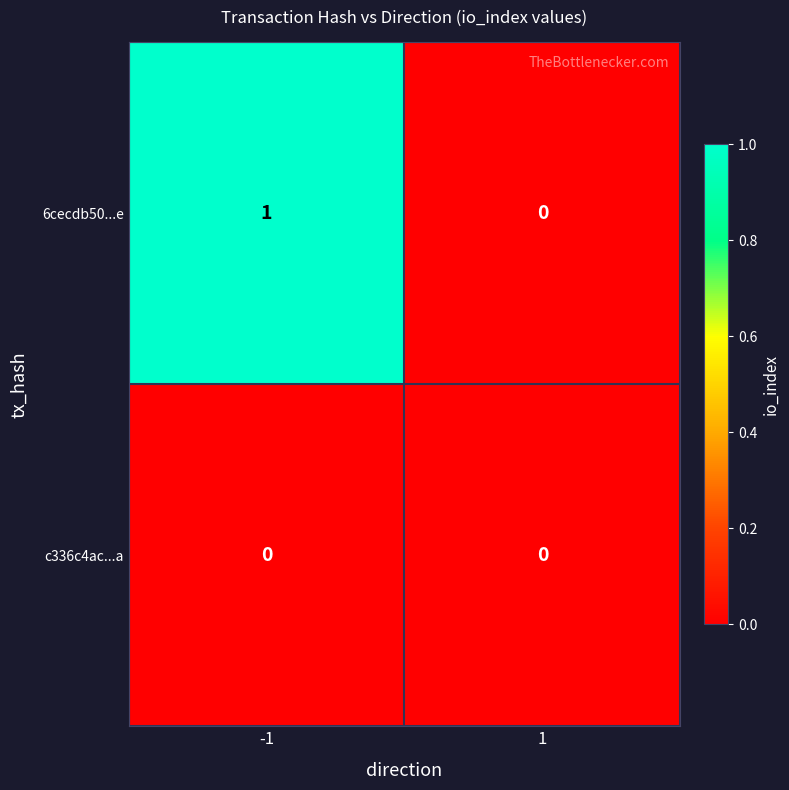

Reading right to left, transcribe all the data shown in this chart.

6cecdb50...e: 1=0	-1=1
c336c4ac...a: 1=0	-1=0